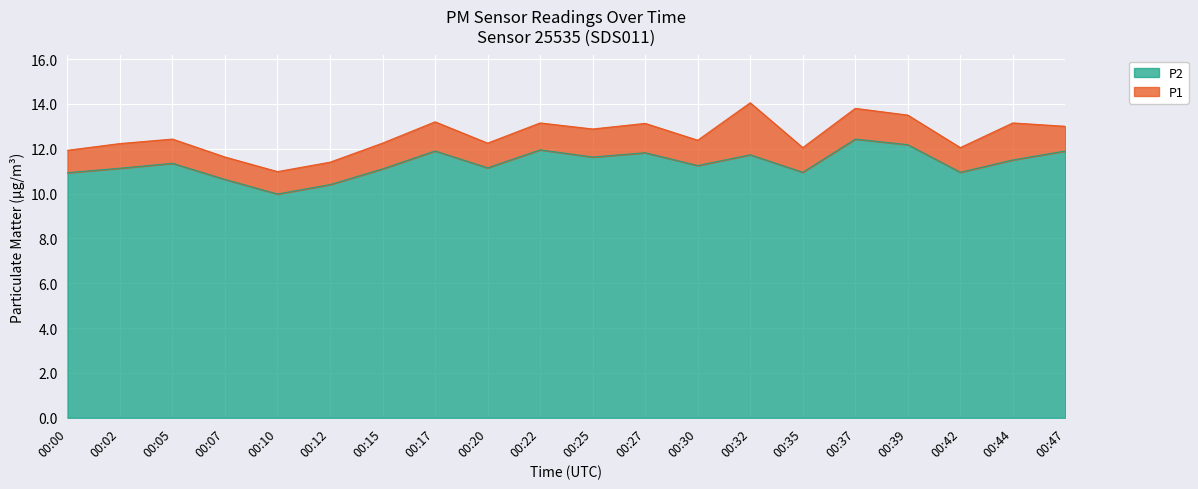

At which label is P2 closest to 11?

00:35